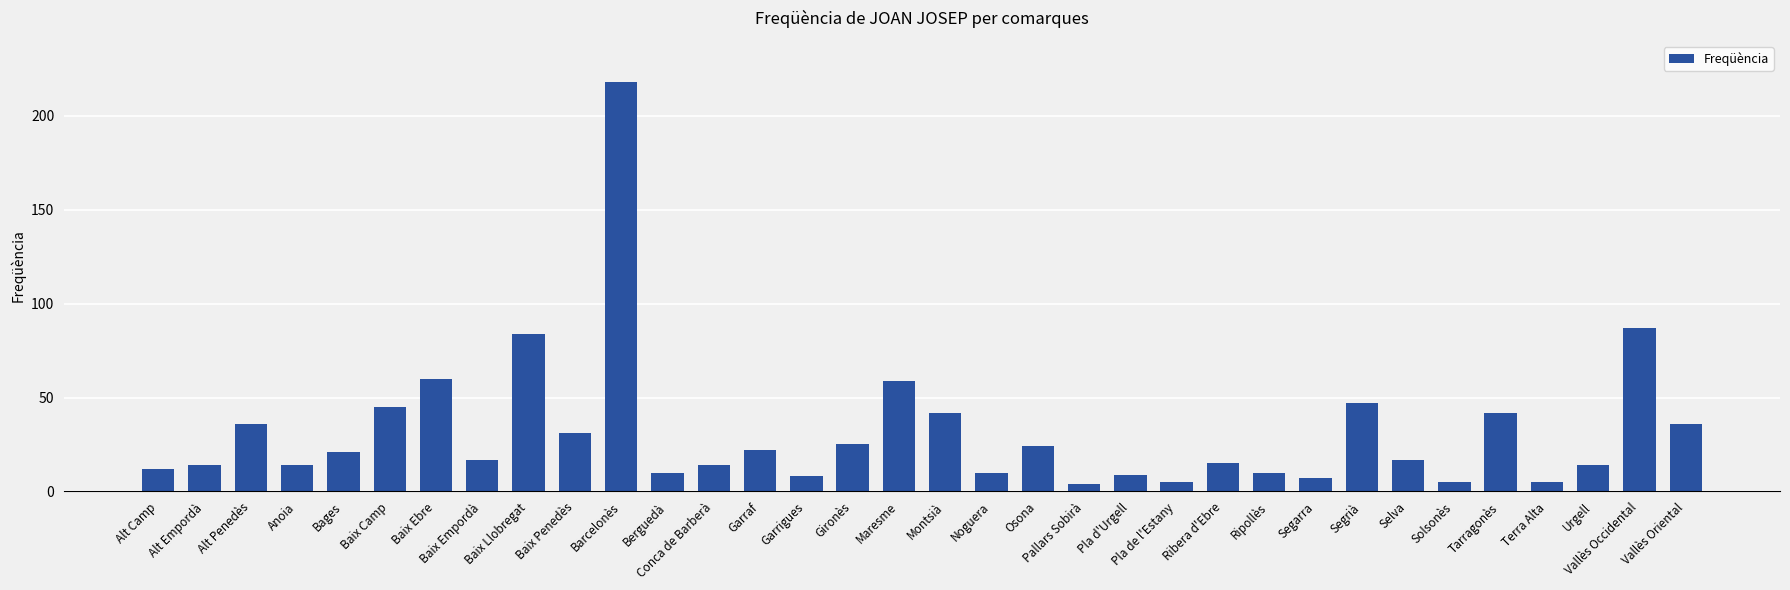

What position from the left is Barcelonès?

11